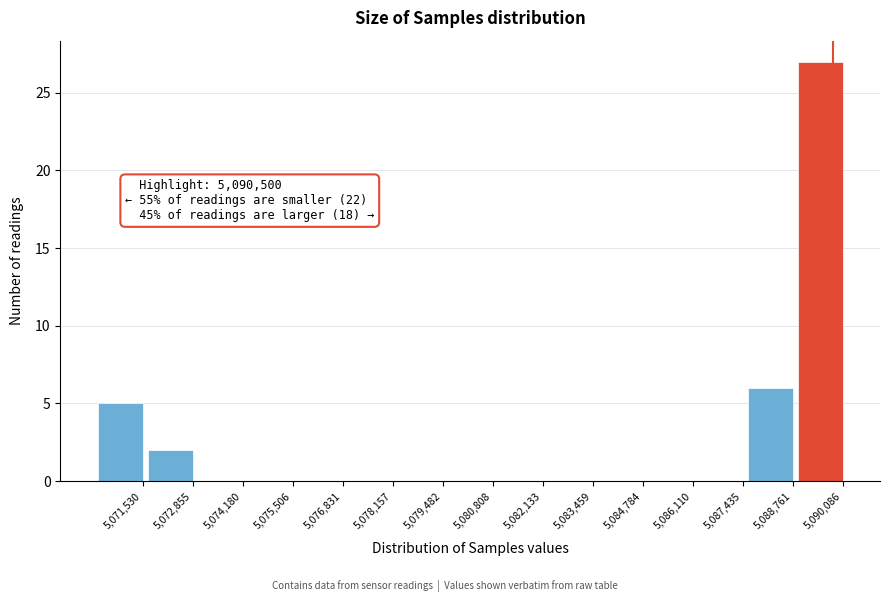

Reading left to right, list all the values displayed in this chart.

5,071,530=5	5,072,855=2	5,074,180=0	5,075,506=0	5,076,831=0	5,078,157=0	5,079,482=0	5,080,808=0	5,082,133=0	5,083,459=0	5,084,784=0	5,086,110=0	5,087,435=0	5,088,761=6	5,090,086=27